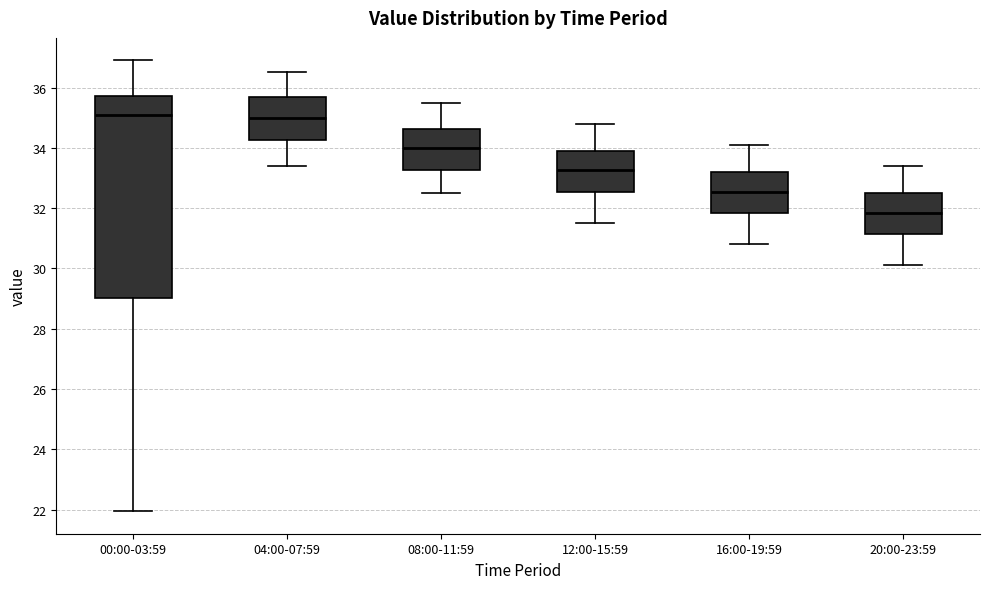

Comparing the boxes themselves (not the whiskers), which one is the tallest?

00:00-03:59